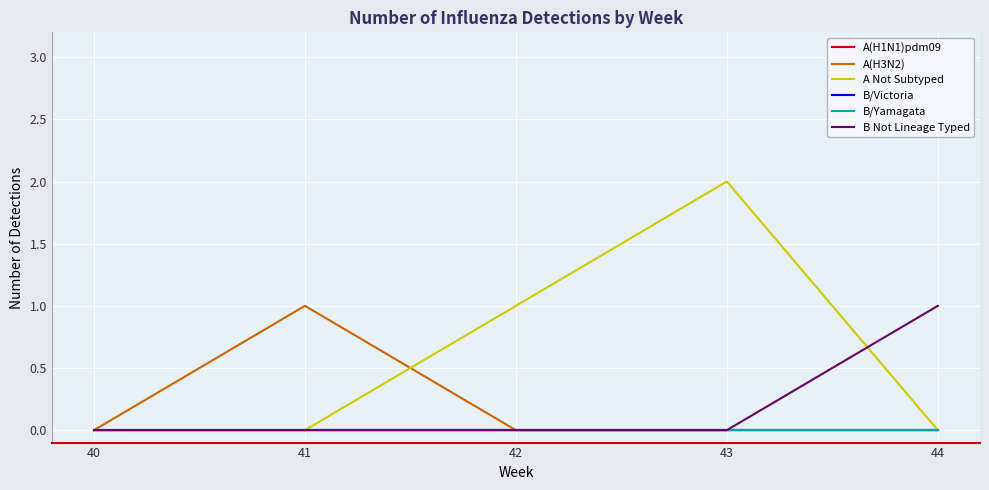

Does the chart display data point markers on the line(s)?

No